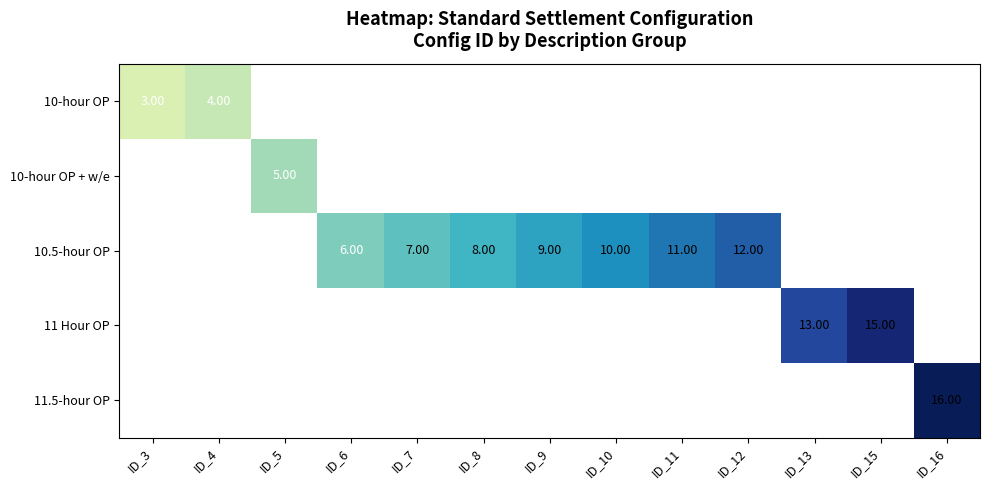

Which series has the largest total across all categories?

10.5-hour OP